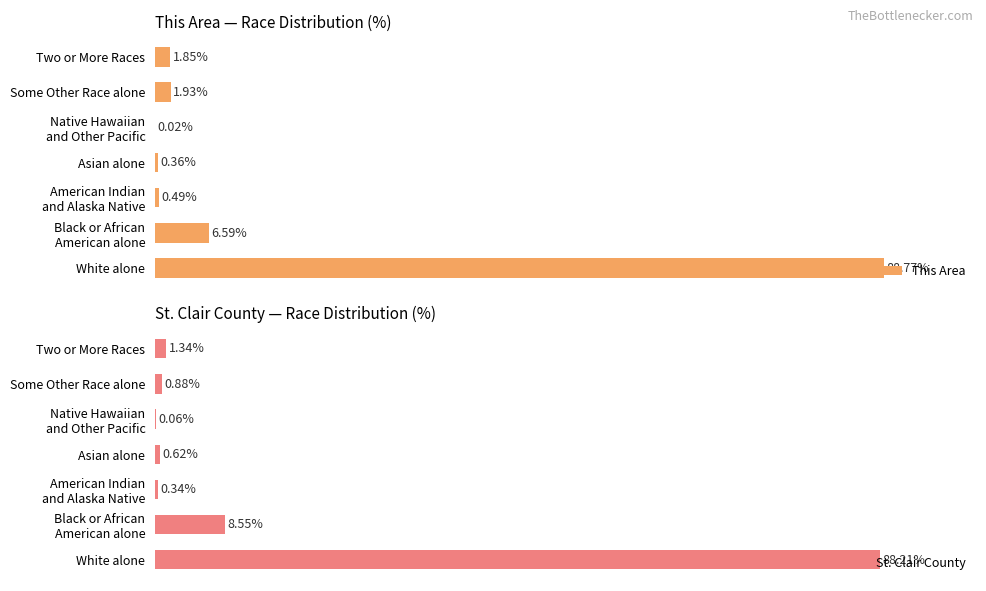

At which label does St. Clair County reach its peak?

White alone